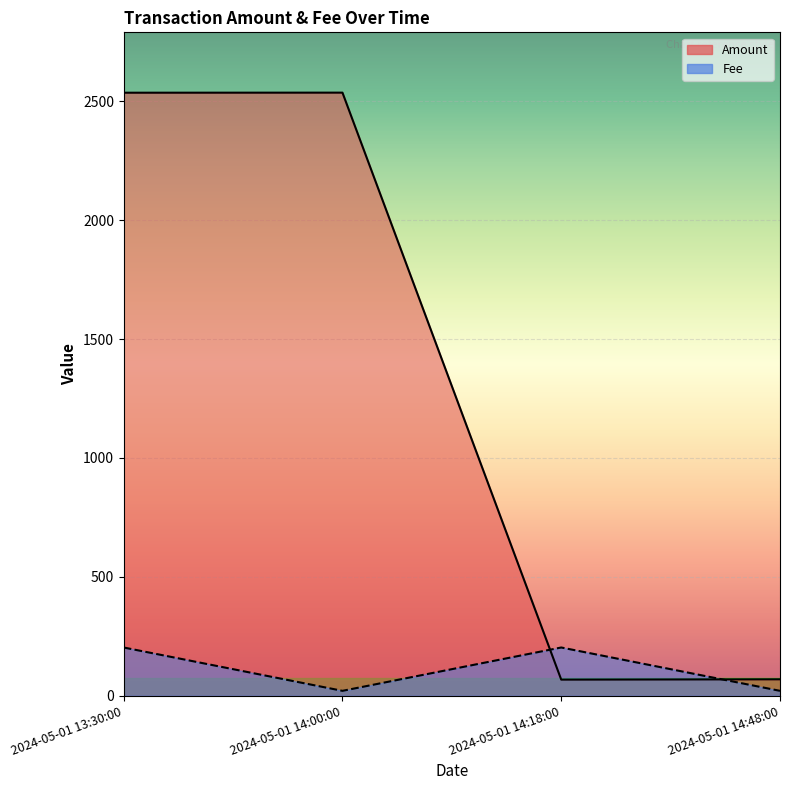

List the series in order of their overall mean, lowest first.

Fee, Amount